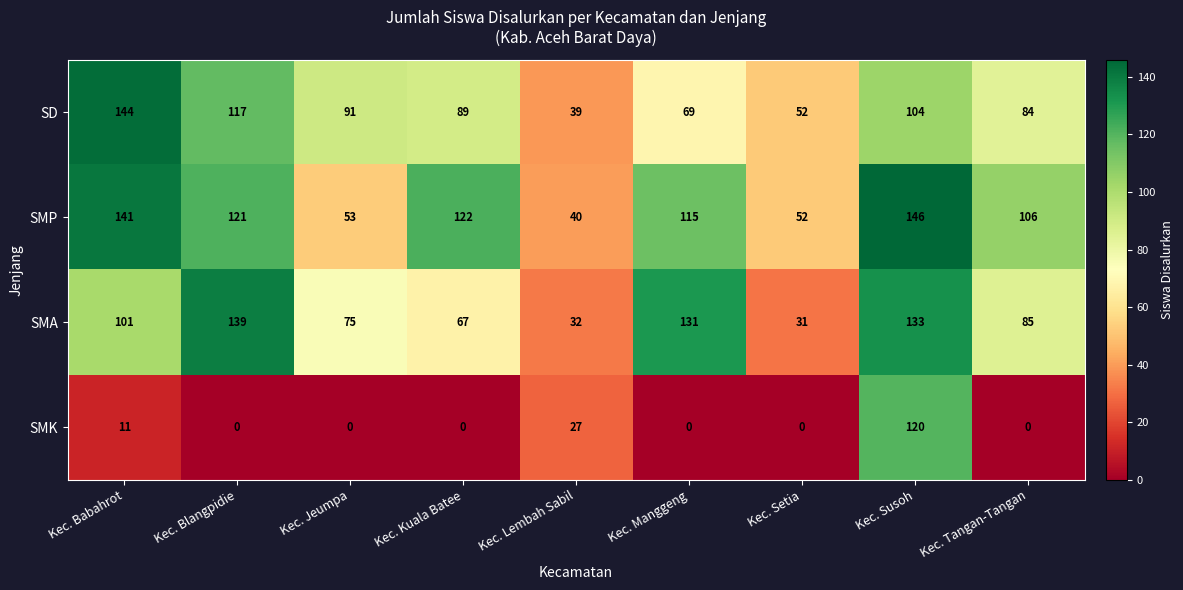

Read the SMK value at Kec. Babahrot.

11